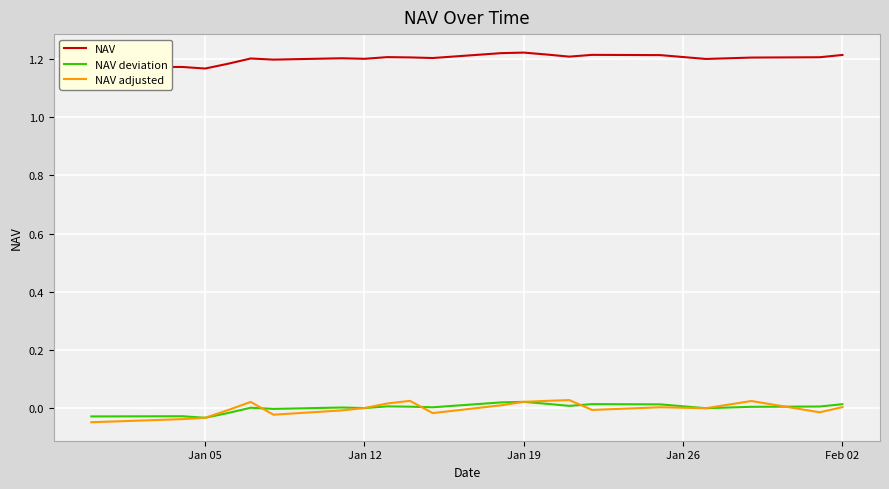

How many lines are shown in the chart?

3